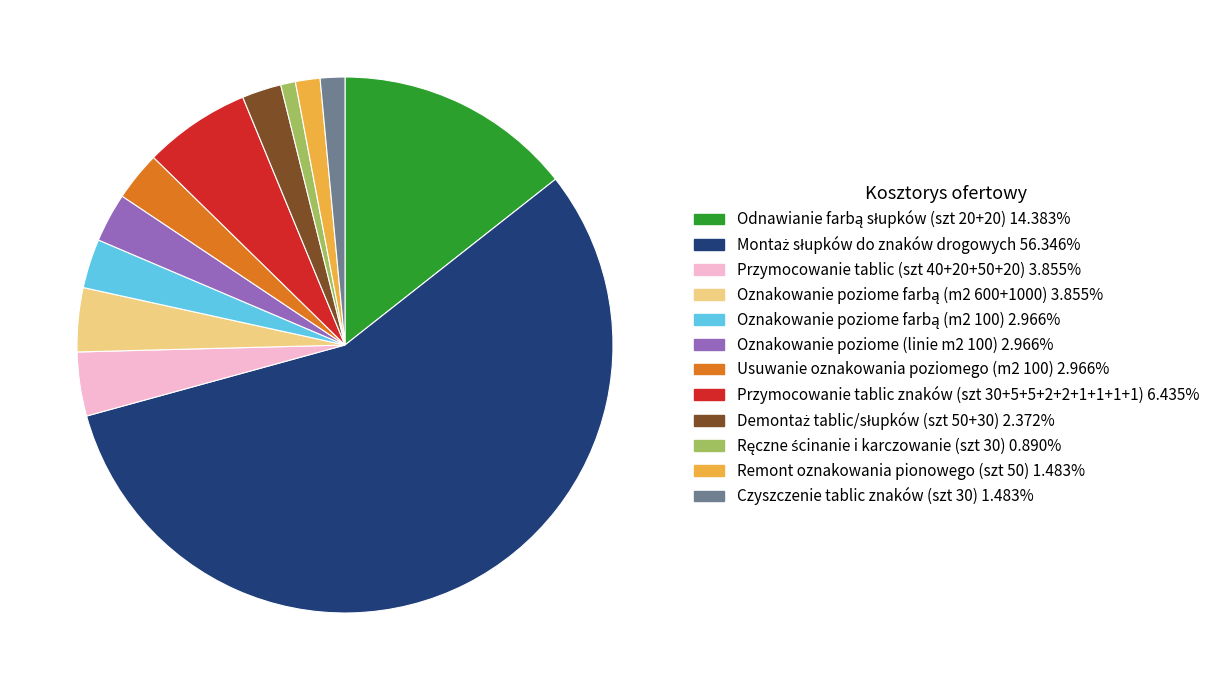

Is the sum of Czyszczenie tablic znaków (szt 30) and Oznakowanie poziome (linie m2 100) greater than half?

No